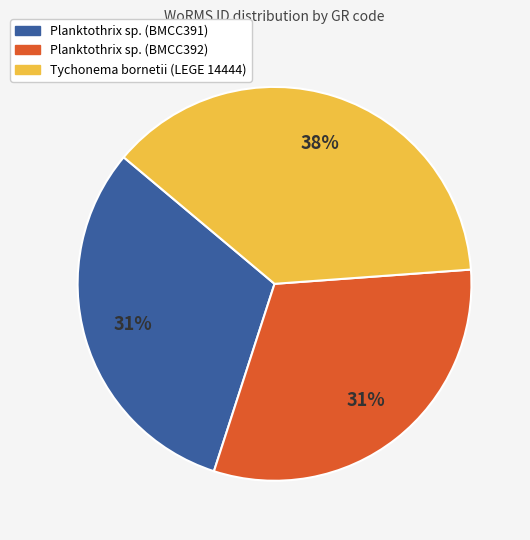

To the nearest percent, what is the average slice percentage?

33%